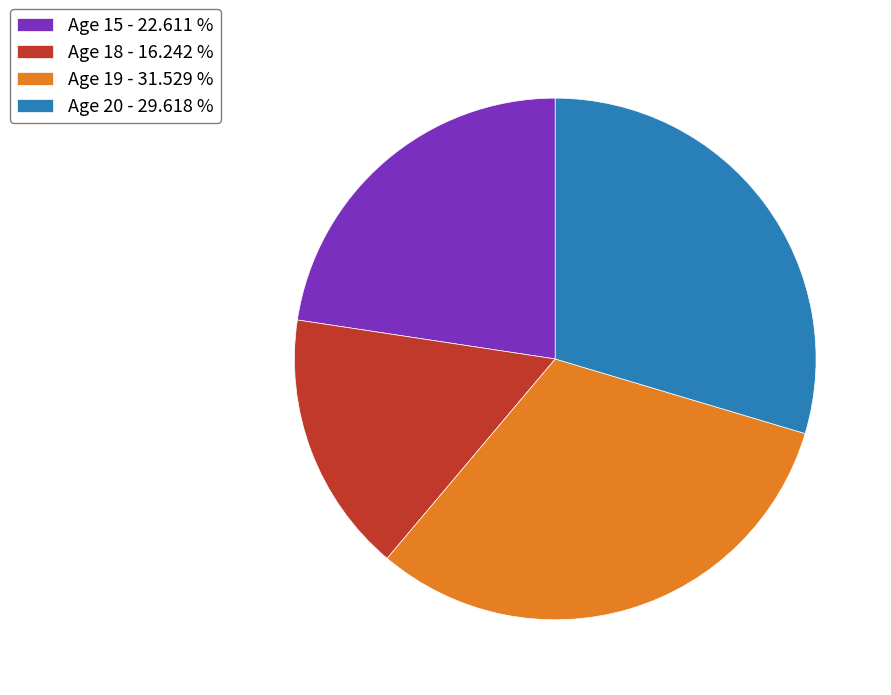

Does Age 15 - 22.611 % account for over 50% of the chart?

No